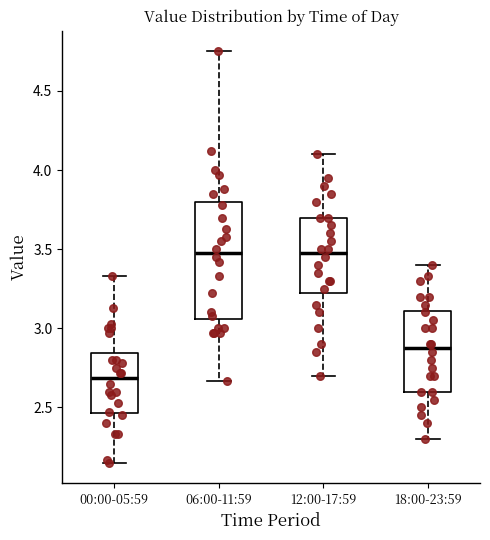

Reading left to right, transcribe this box plot: for each box, give where its median line is, the range the box spans, and where its two whiskers end, as read against the y-axis. The values are not printed on the chart, so give them approximately, as read against the axis.

00:00-05:59: median 2.70, box 2.45 to 2.85, whiskers 2.15 to 3.35
06:00-11:59: median 3.50, box 3.05 to 3.80, whiskers 2.65 to 4.75
12:00-17:59: median 3.50, box 3.25 to 3.70, whiskers 2.70 to 4.10
18:00-23:59: median 2.90, box 2.60 to 3.10, whiskers 2.30 to 3.40